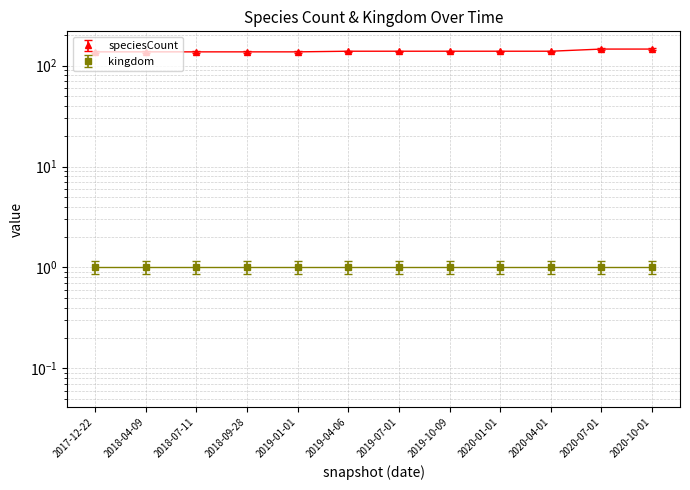

The chart shows a value of 29 at 2018-04-09. True or false?

False